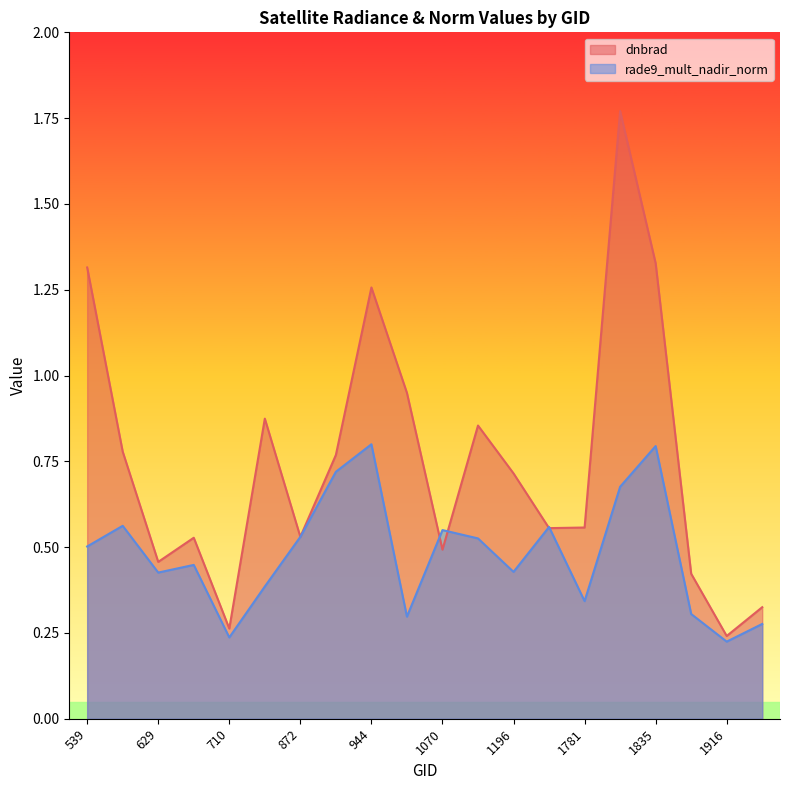

List the series in order of their overall mean, lowest first.

rade9_mult_nadir_norm, dnbrad